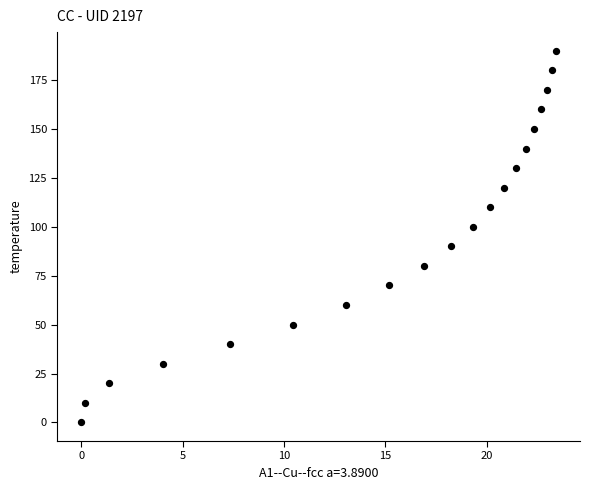

What is the range of Y values (max minus min)?

190